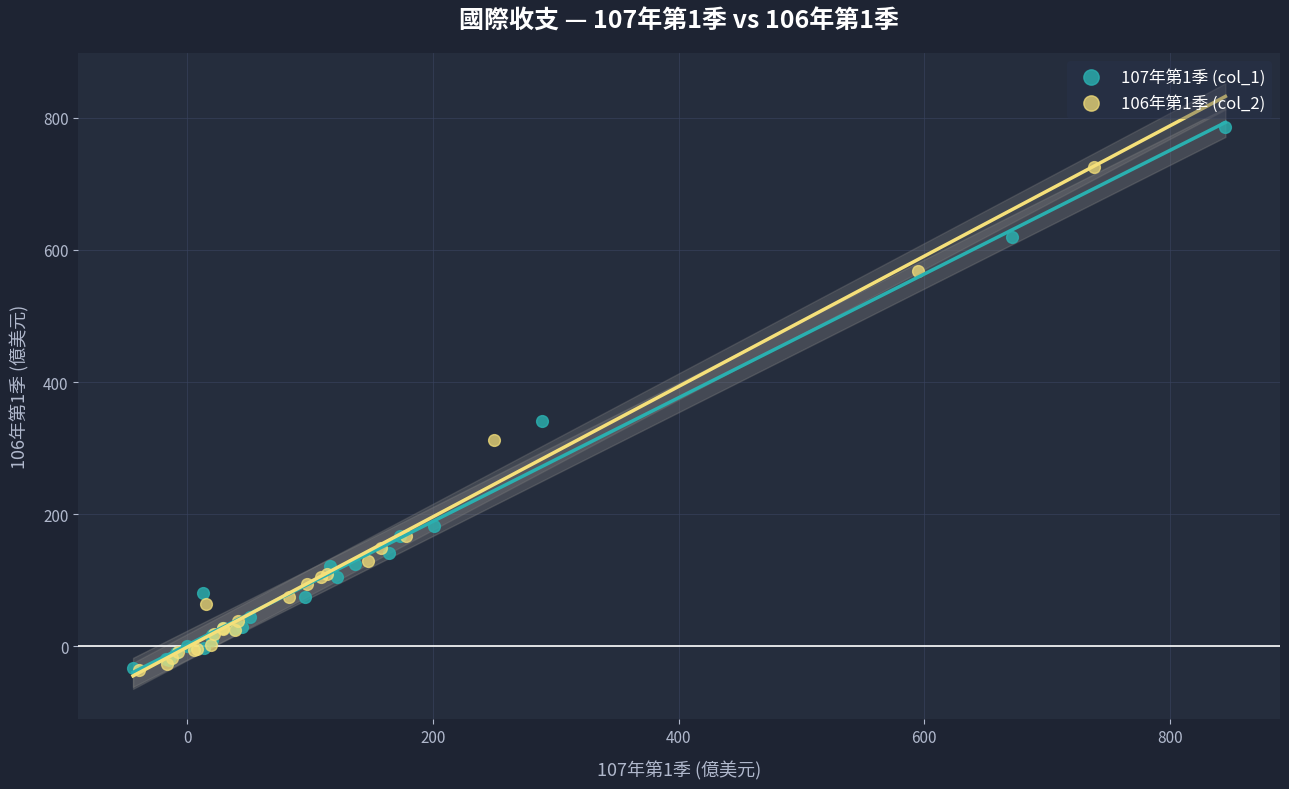

What are all the series names shown in the legend?

107年第1季 (col_1), 106年第1季 (col_2)